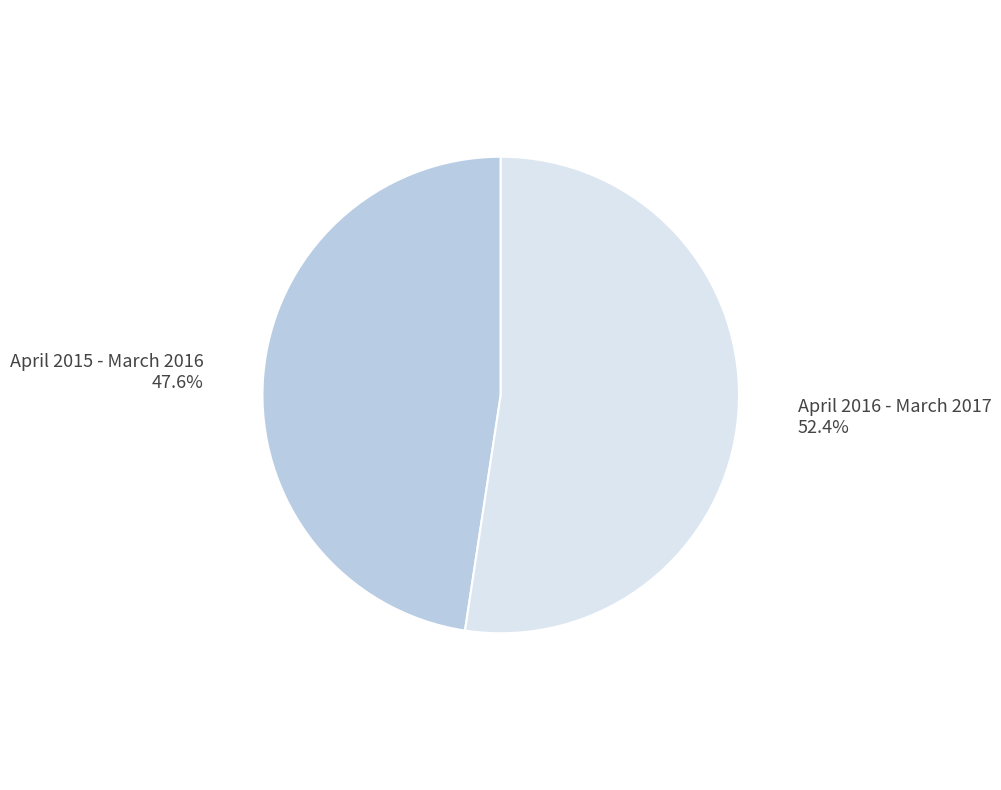

Does April 2016 - March 2017 account for over 50% of the chart?

Yes